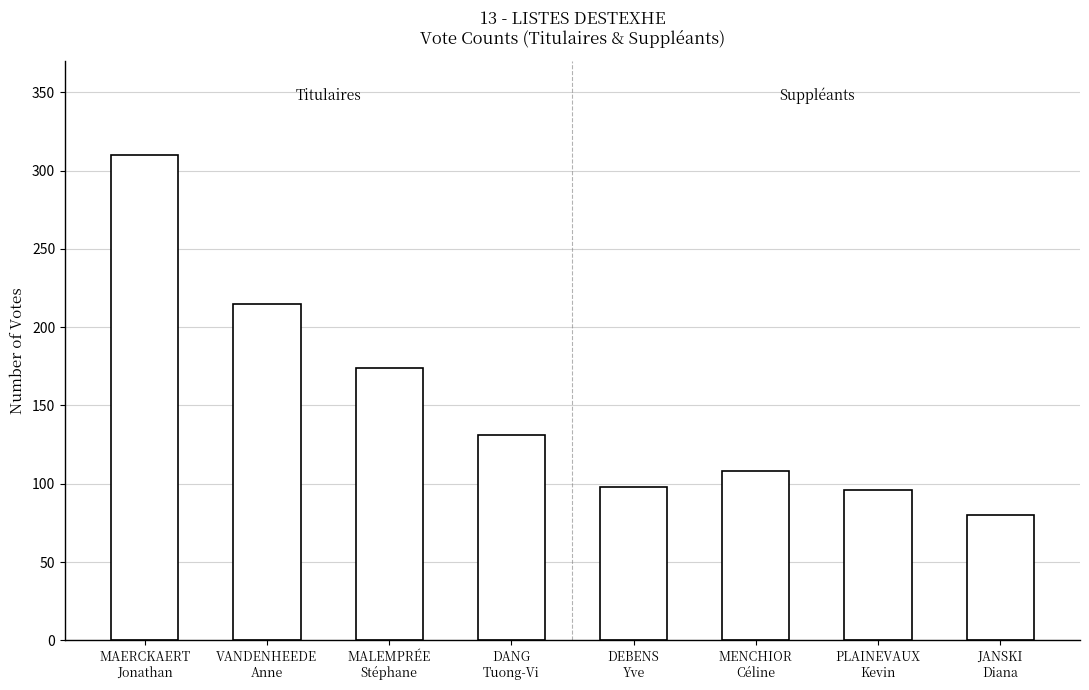

Reading left to right, list all the values displayed in this chart.

MAERCKAERT
Jonathan=310	VANDENHEEDE
Anne=215	MALEMPRÉE
Stéphane=174	DANG
Tuong-Vi=131	DEBENS
Yve=98	MENCHIOR
Céline=108	PLAINEVAUX
Kevin=96	JANSKI
Diana=80